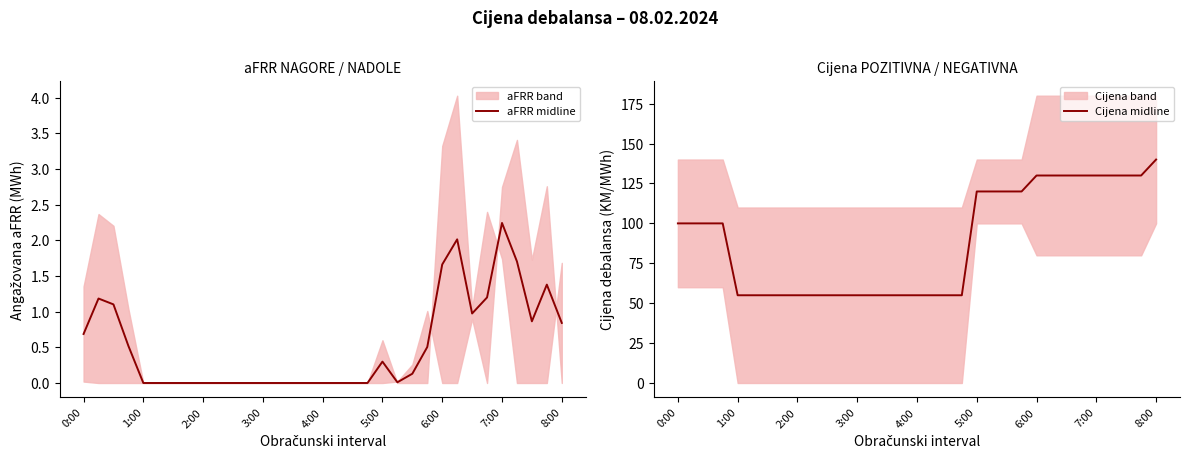

Which series has the largest total across all categories?

Cijena midline